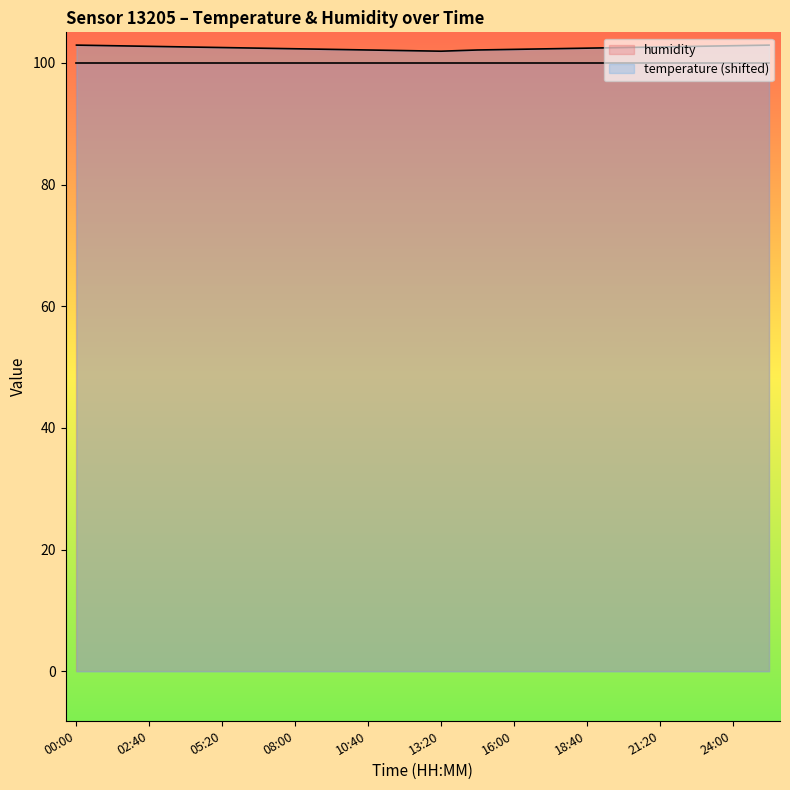

What is the label of the 3rd point from the left?

02:40